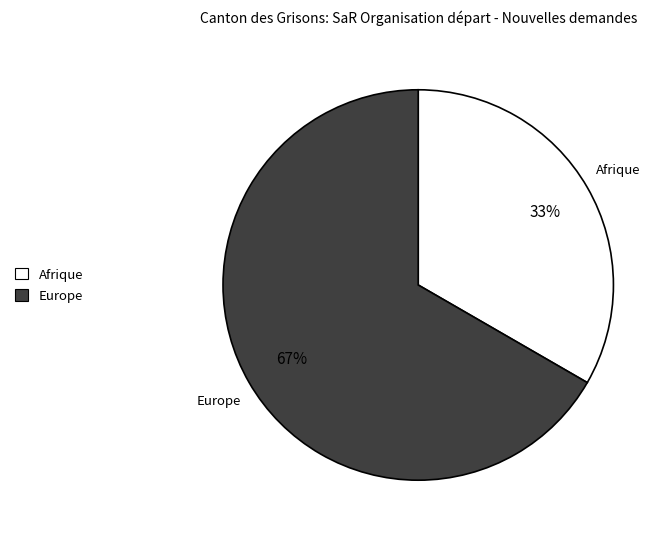

To the nearest percent, what is the average slice percentage?

50%